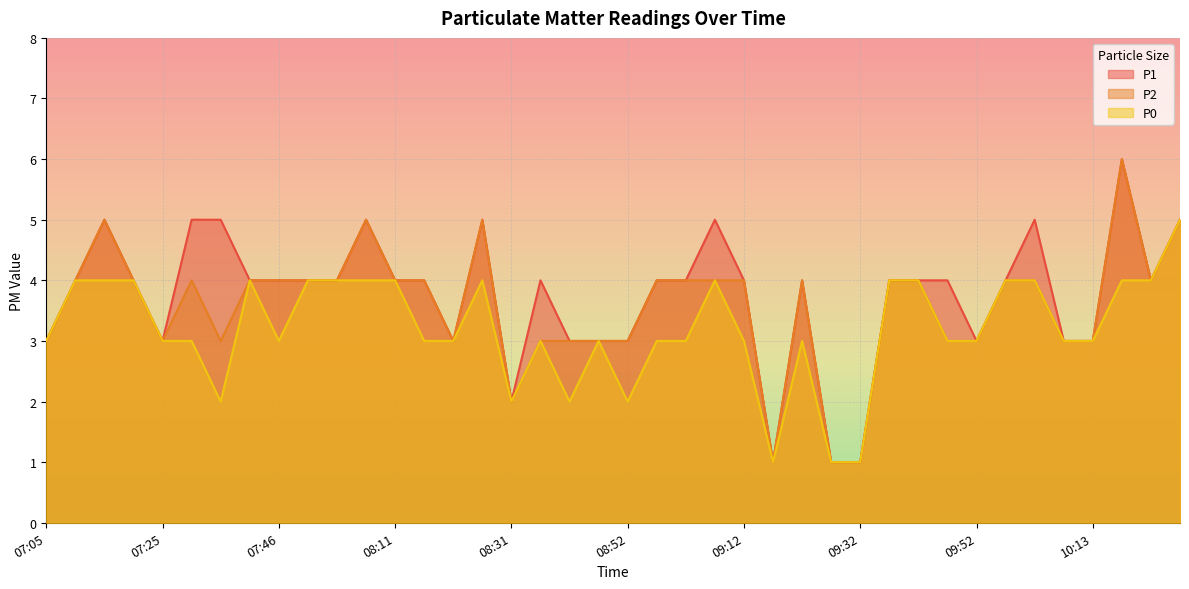

True or false: P1 has more than 2 interior local peaks.

True